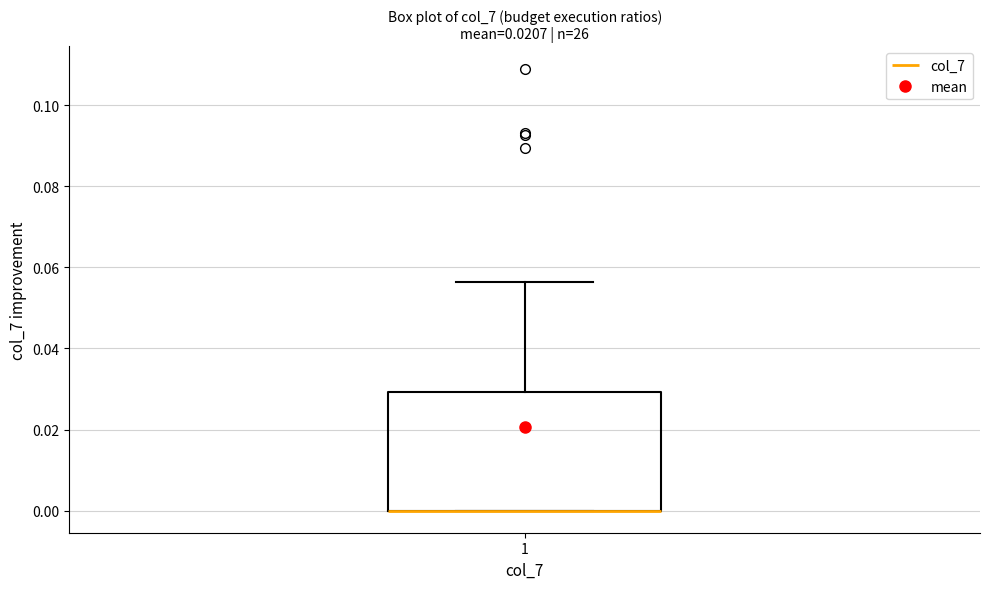

Transcribe this box plot: give where the median line is, the range the box spans, and where the two whiskers end, as read against the y-axis. The values are not printed on the chart, so give them approximately, as read against the axis.

median 0.000 (drawn on the box's lower edge), box 0.000 to 0.030, whiskers 0.000 to 0.056